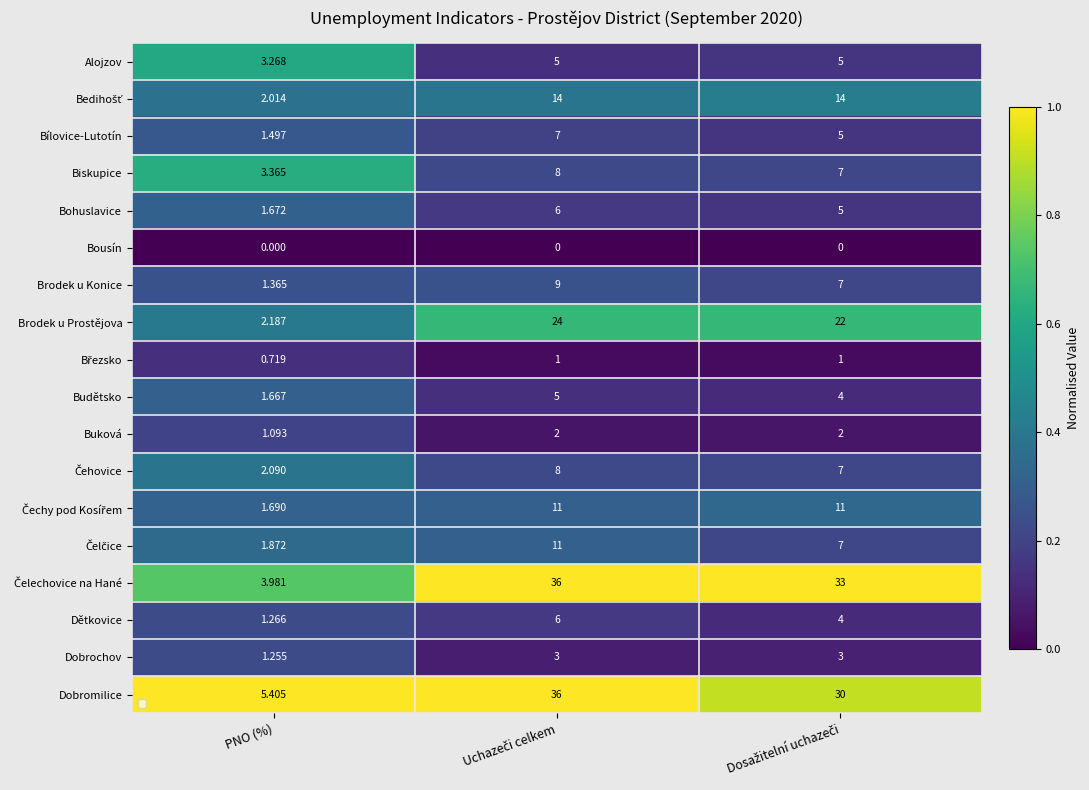

Count the number of data series in this chart.

18